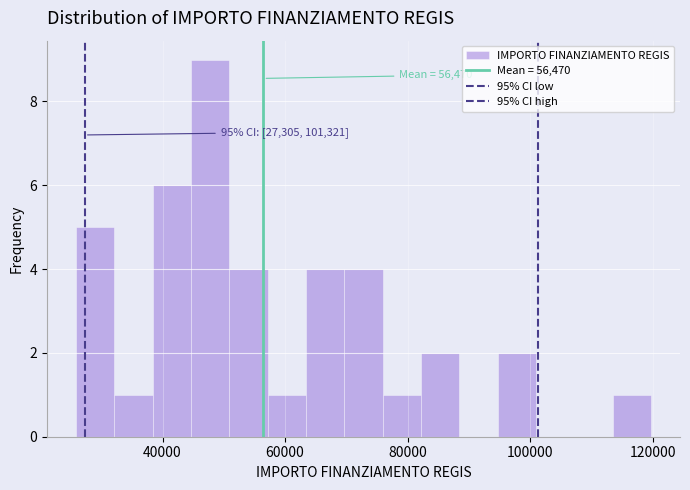

Around what value on the x-axis is the tallest bar? Give the approximate position of its centre, as read against the axis.

48000